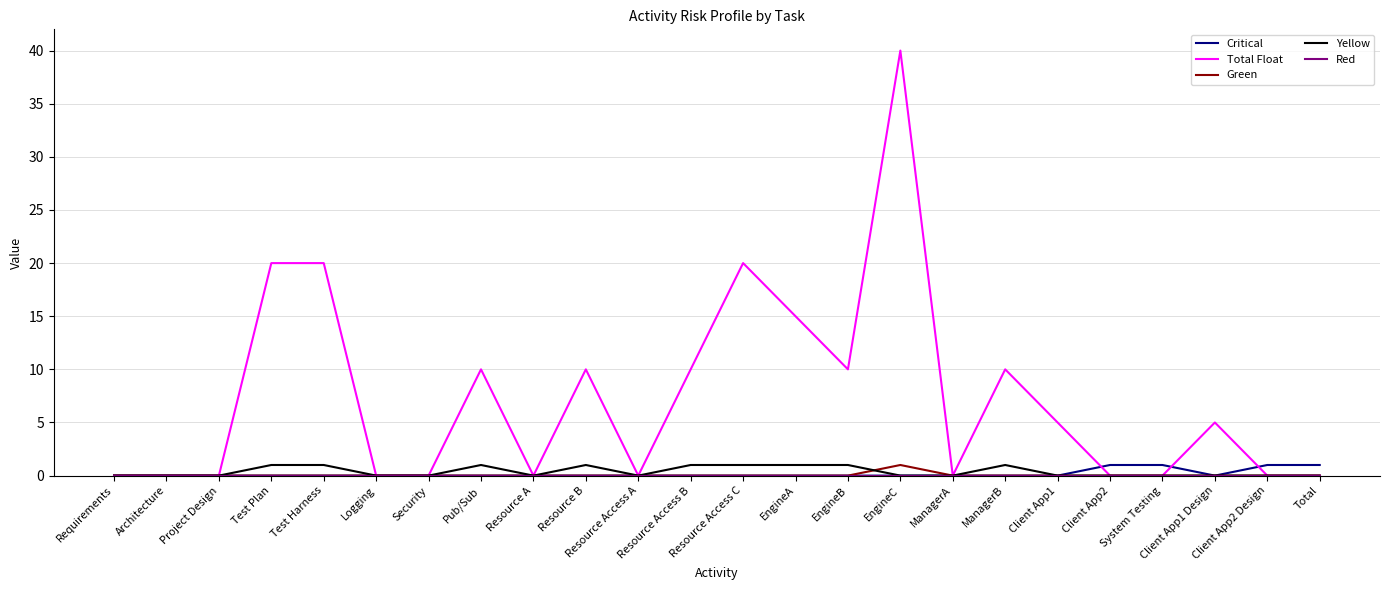

The Total Float series shows 16 at ManagerA. True or false?

False